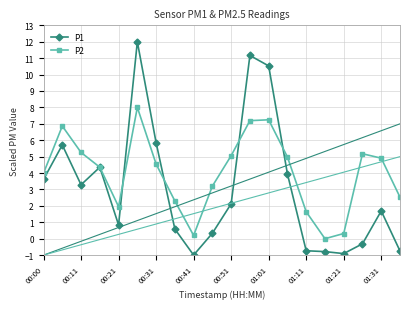

Rank the series by their average value, from lowest to highest.

P1, P2